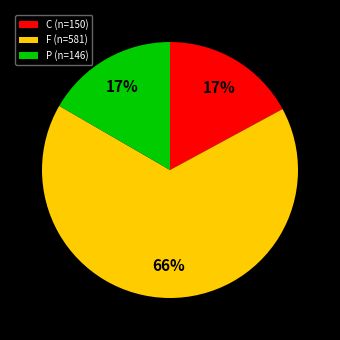

To the nearest percent, what is the average slice percentage?

33%